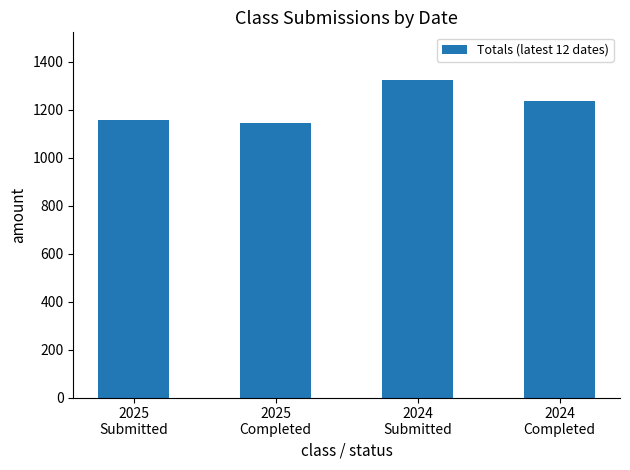

What position from the left is 2025
Completed?

2